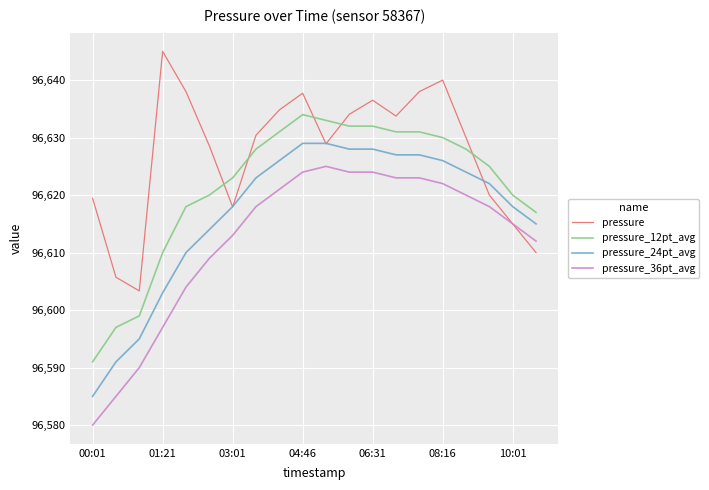

How many series are shown in this chart?

4